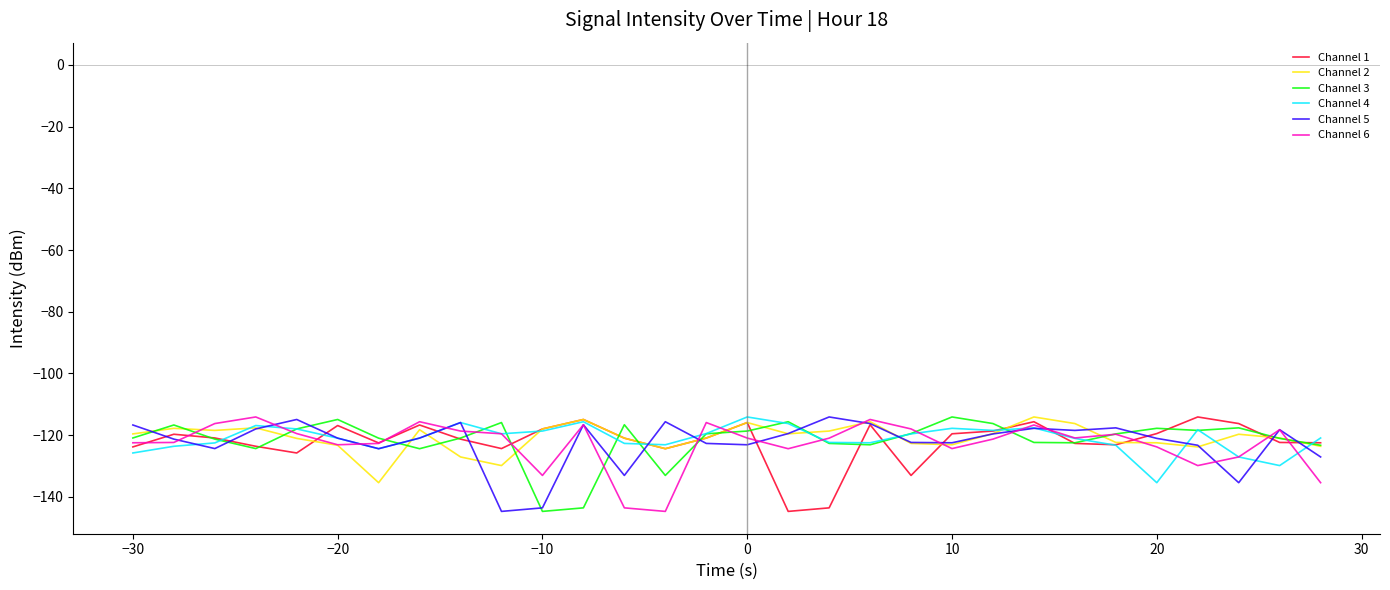

What is the greatest value displayed?

-114.1